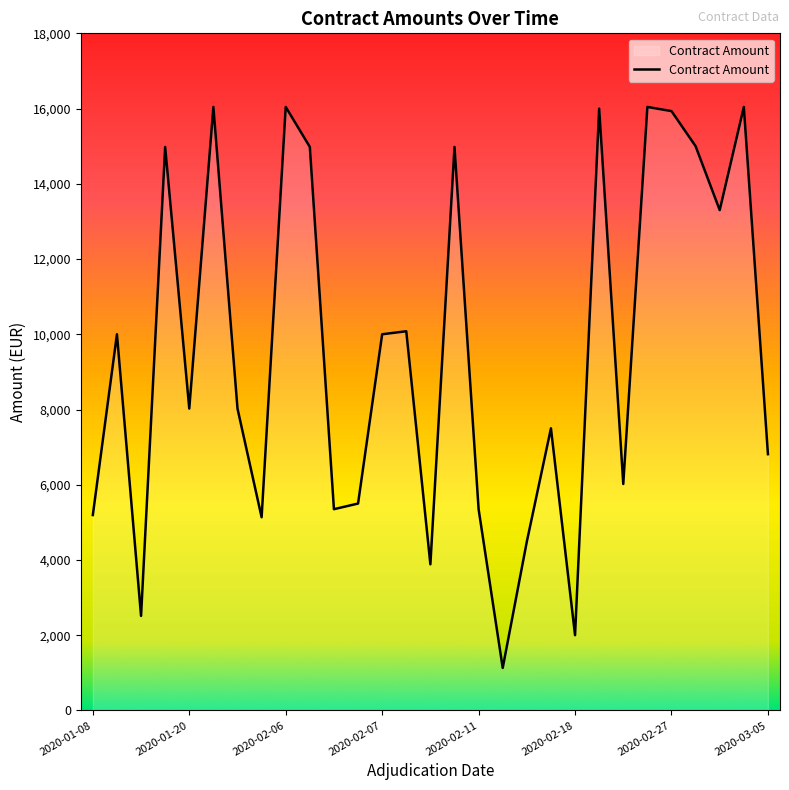

What is the smallest value displayed?

1129.7